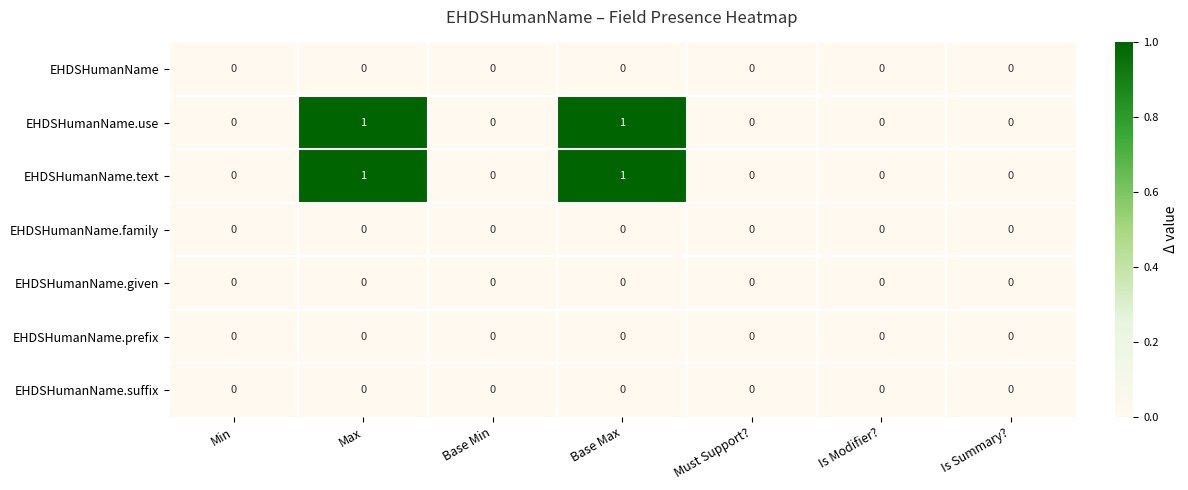

How many series are shown in this chart?

7